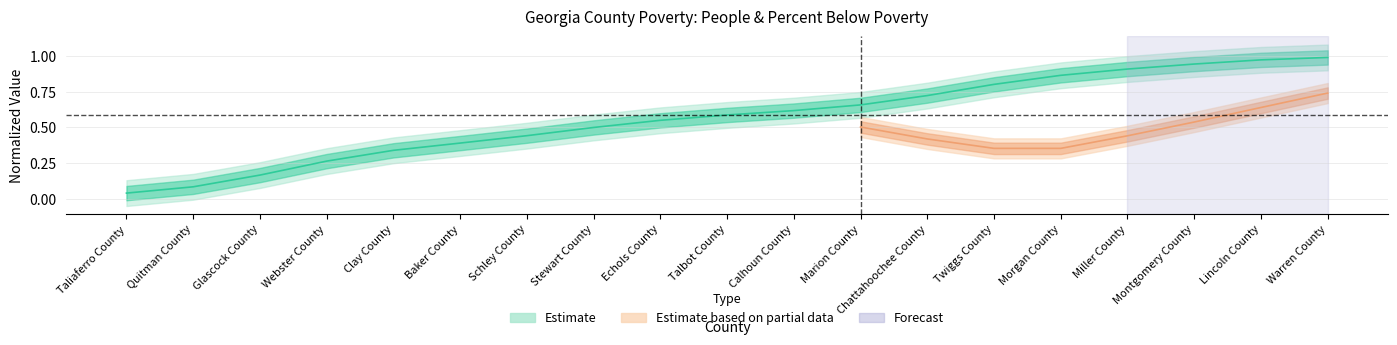

What is the value of the 5th point from the left?

0.3